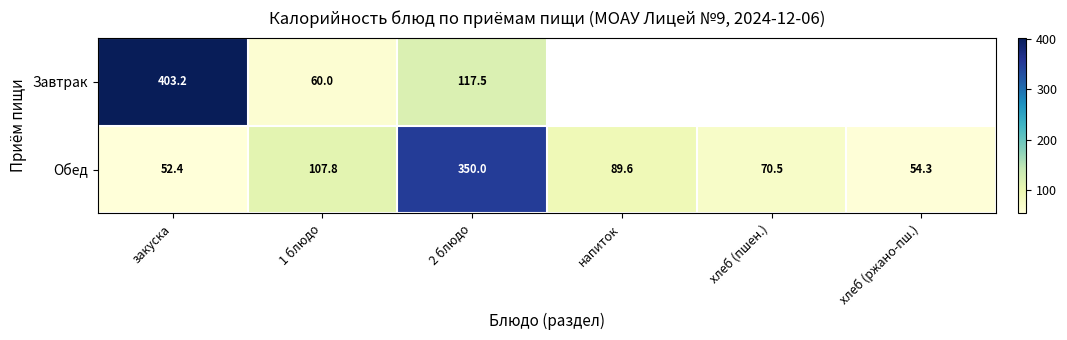

At which category is the sum across all series the highest?

2 блюдо